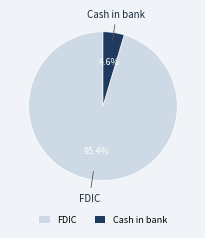

To the nearest percent, what is the average slice percentage?

50%